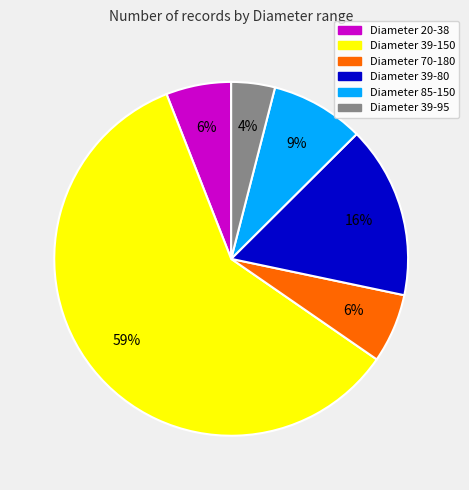

Is there any slice that represents more than half of the pie?

Yes